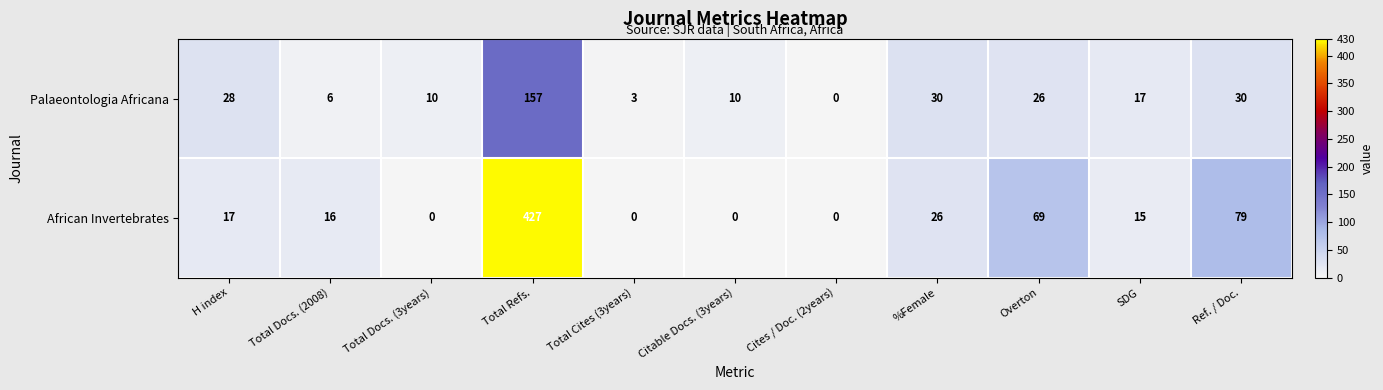

What is the total value across all series at Ref. / Doc.?

109